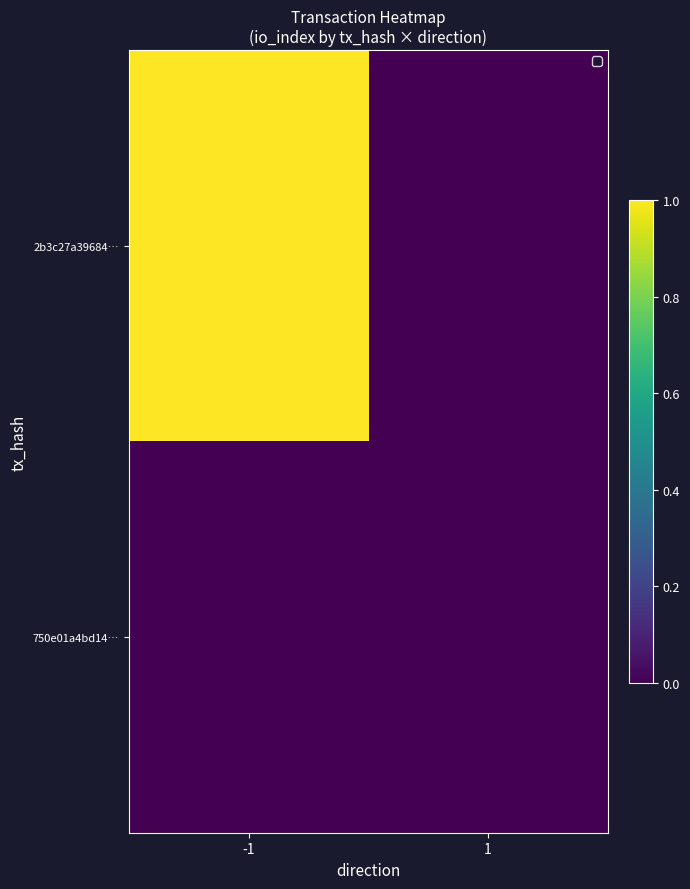

Rank the series at -1 from highest to lowest value.

2b3c27a39684…, 750e01a4bd14…